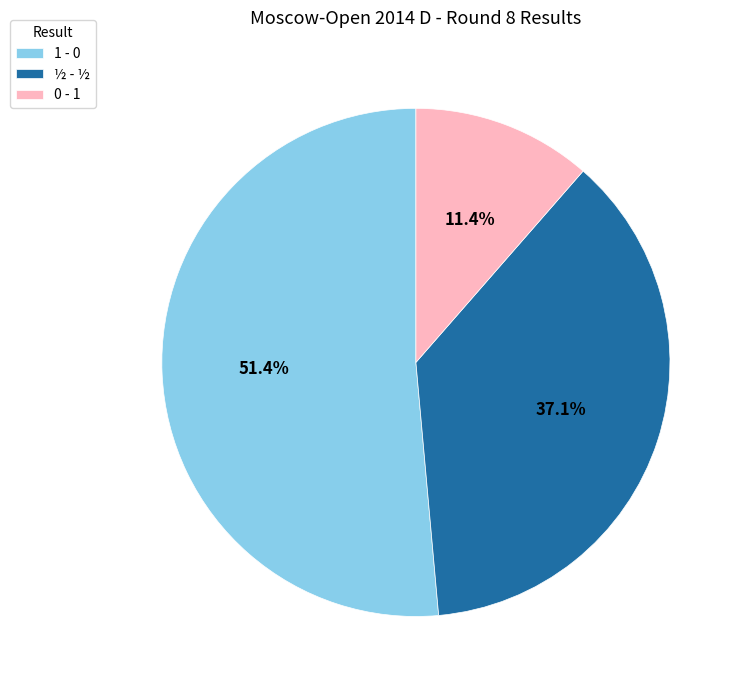

What portion of the pie excludes ½ - ½?

62.9%